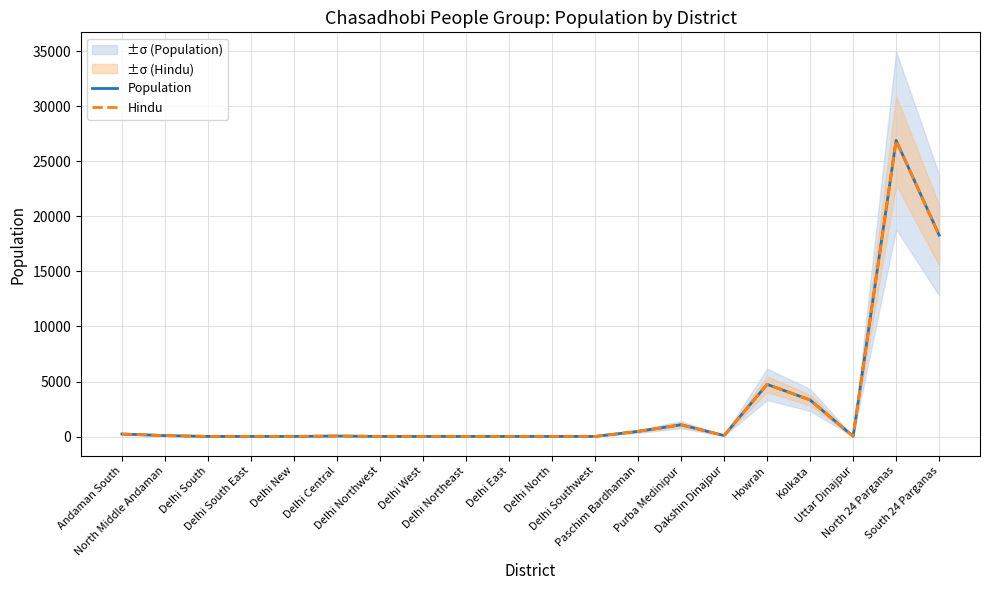

What is the smallest value displayed?

10